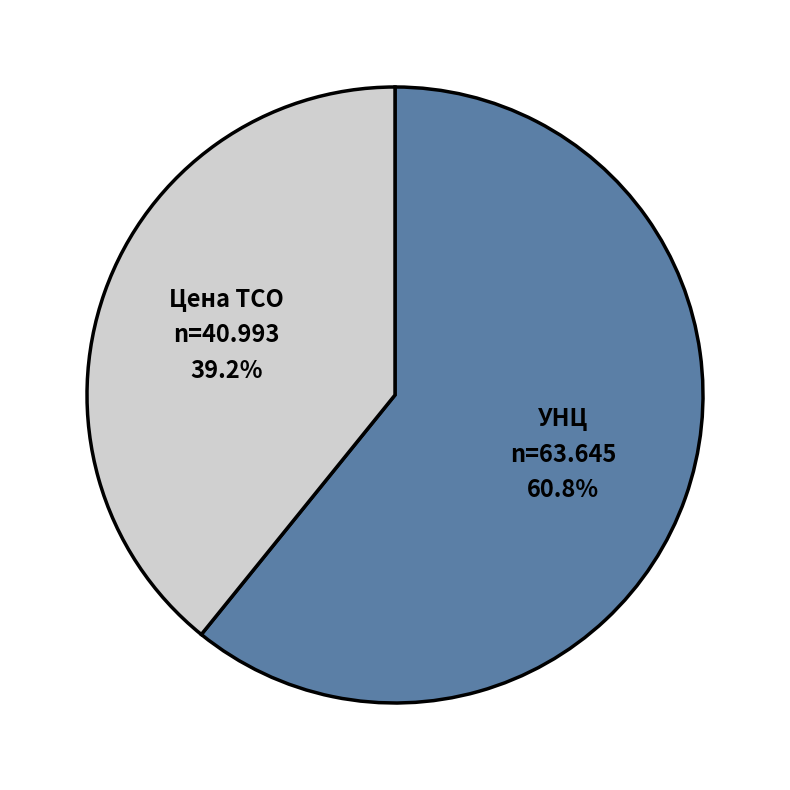

How many segments does this pie chart have?

2